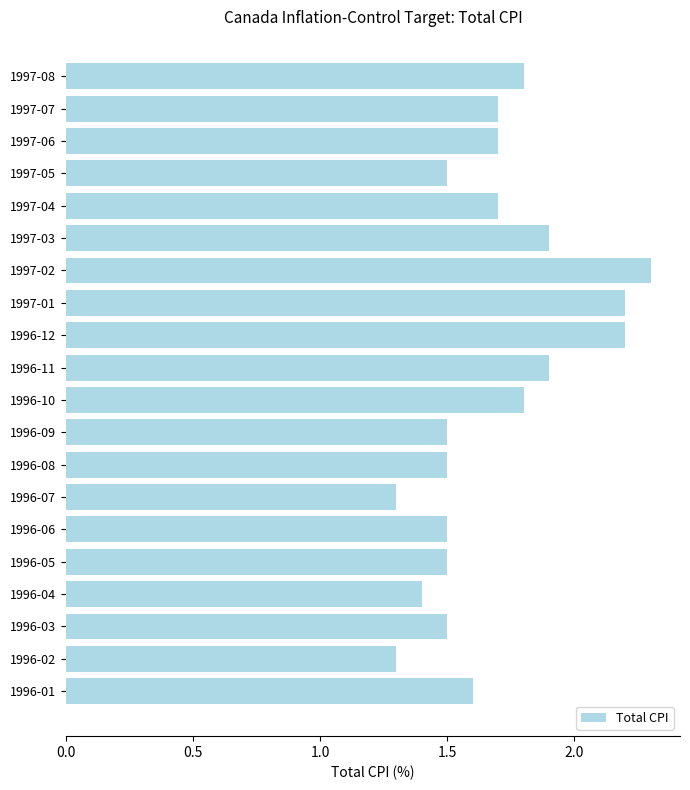

What is the smallest value displayed?

1.3